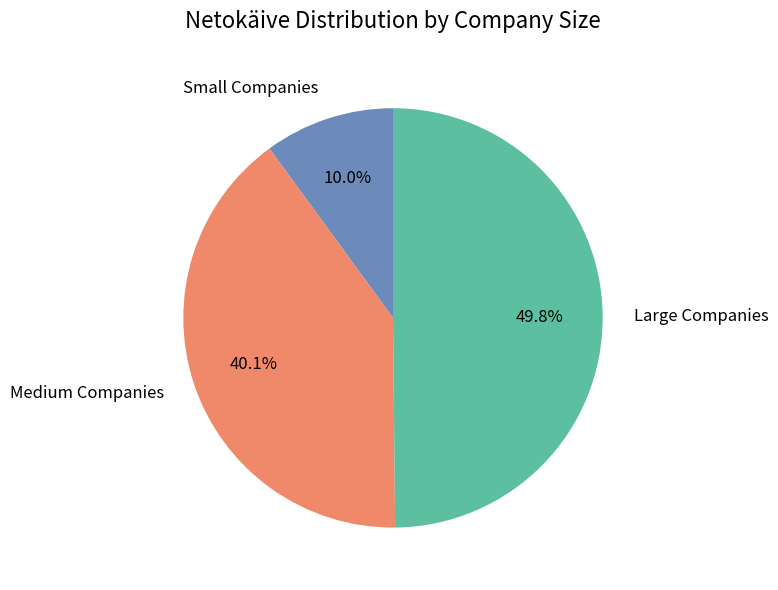

Do Large Companies and Medium Companies together represent more than half of the pie?

Yes